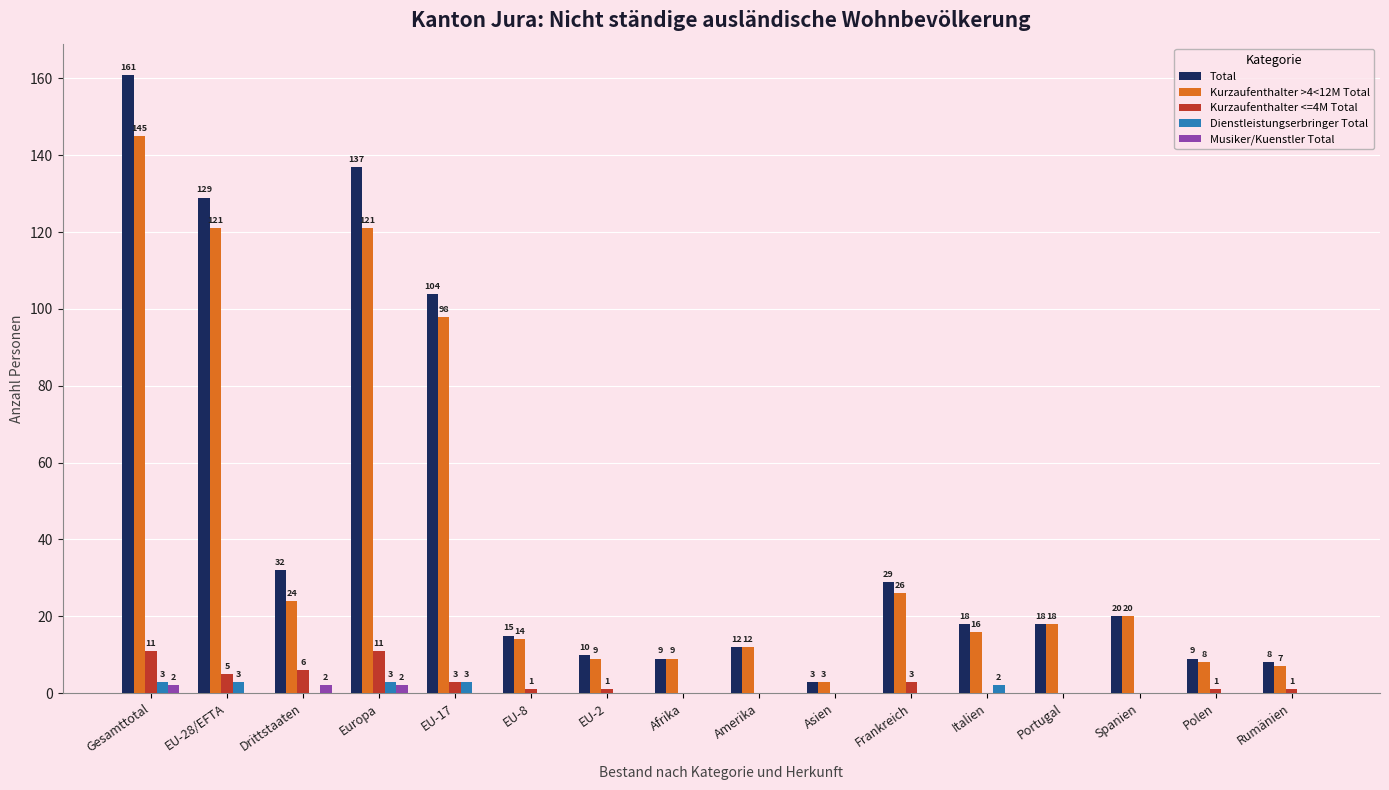

The value of Kurzaufenthalter <=4M Total at Rumänien is 1. True or false?

True